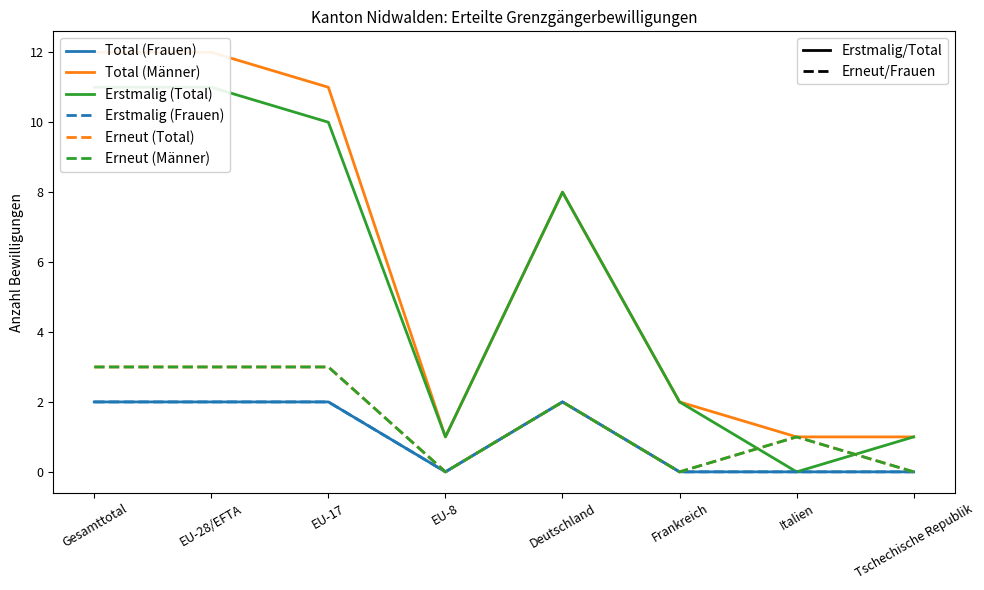

Which category has the lowest value in the Total (Frauen) series?

EU-8